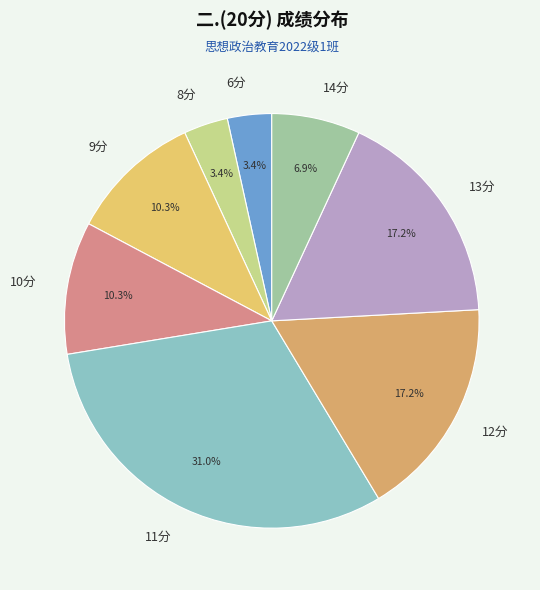

Count the number of slices in the pie.

8